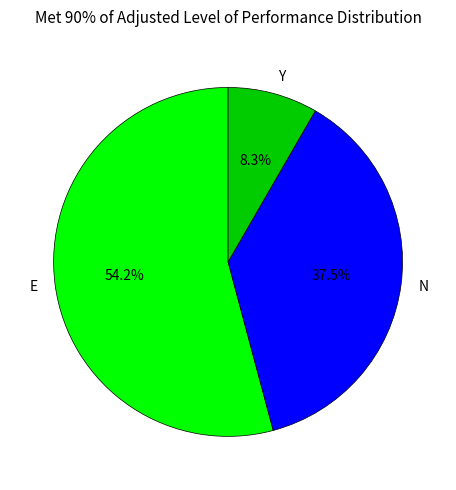

Combined, what portion of the pie is Y and E?

62.5%